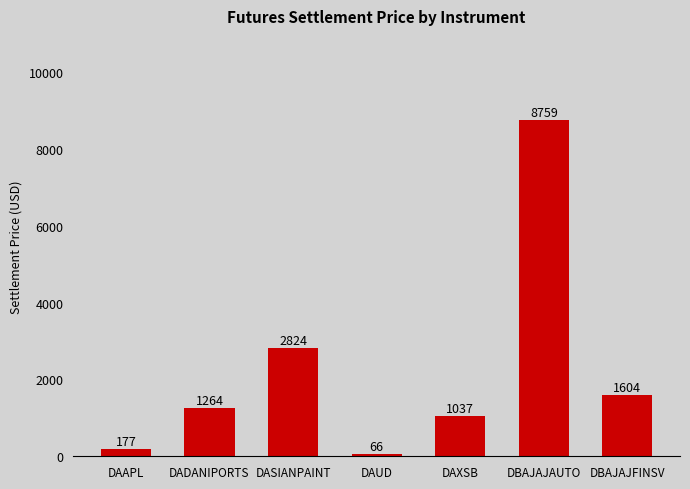

Does the chart contain any negative values?

No